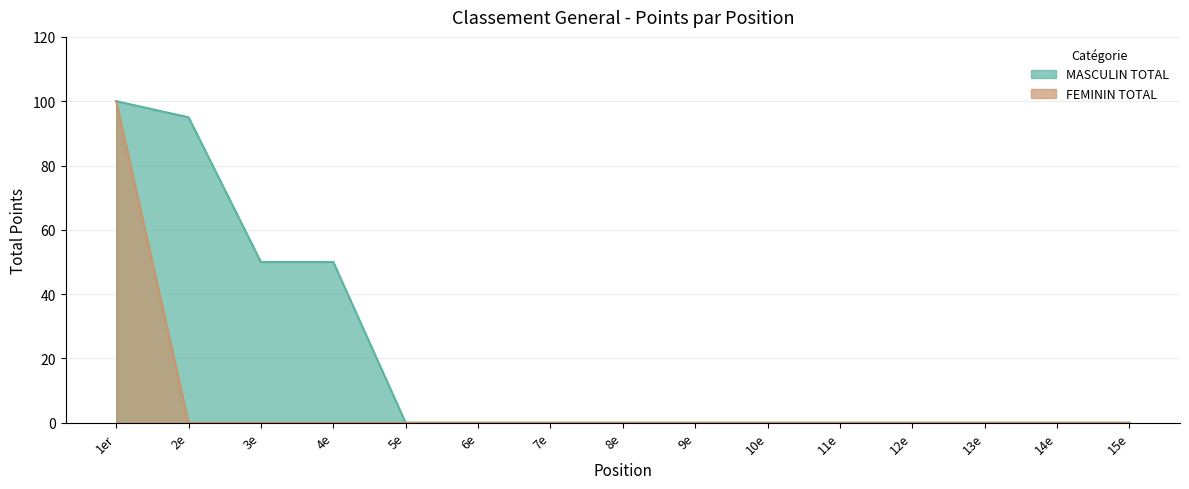

What is the difference between the maximum and second lowest values in the MASCULIN TOTAL series?

100